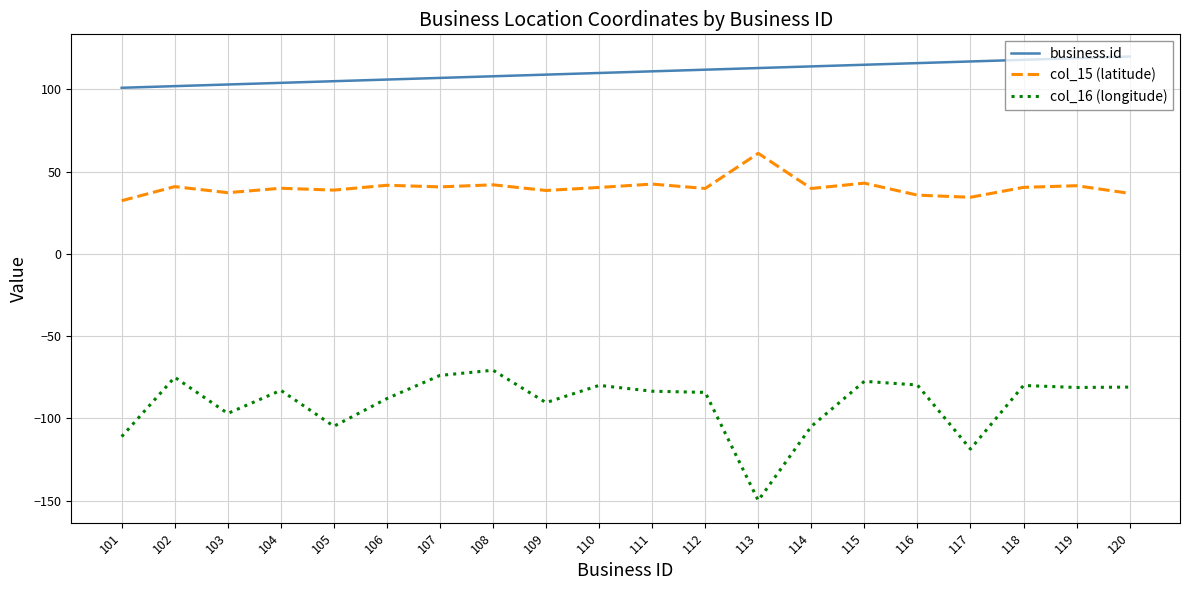

True or false: col_15 (latitude) and business.id intersect in this chart.

False